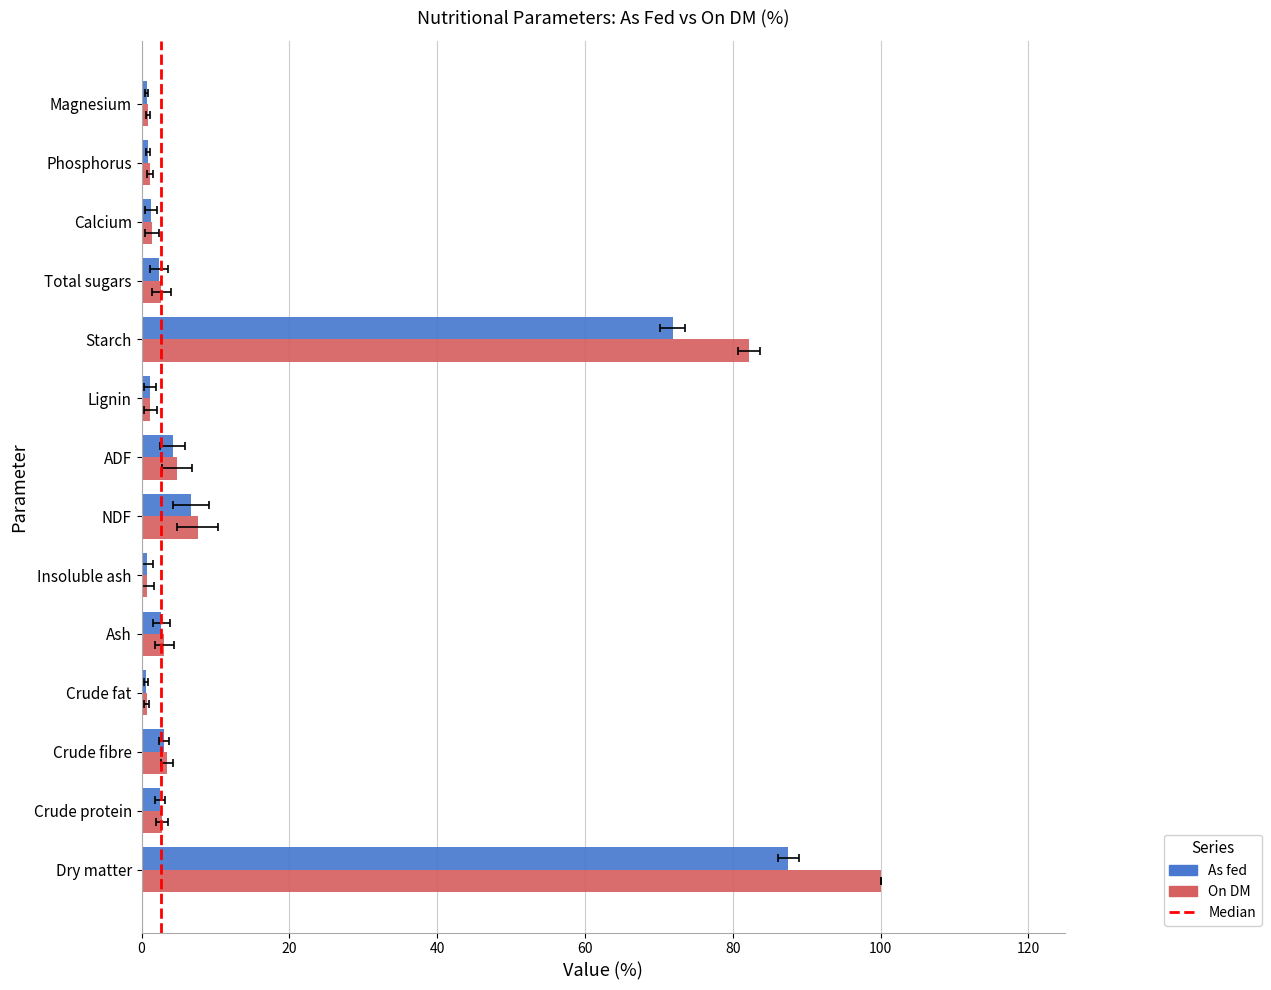

What is the spread (max minus min) of values at Calcium?

0.1